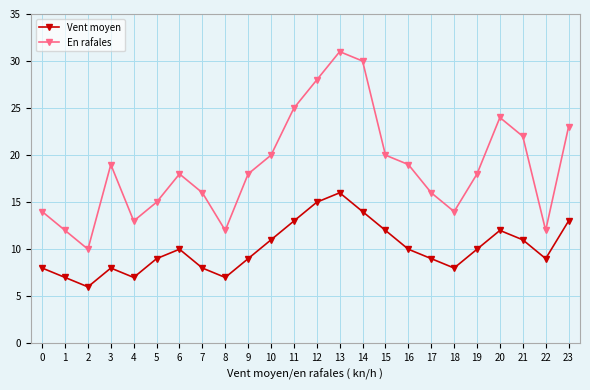

Is it true that Vent moyen equals 3 at 20?

False